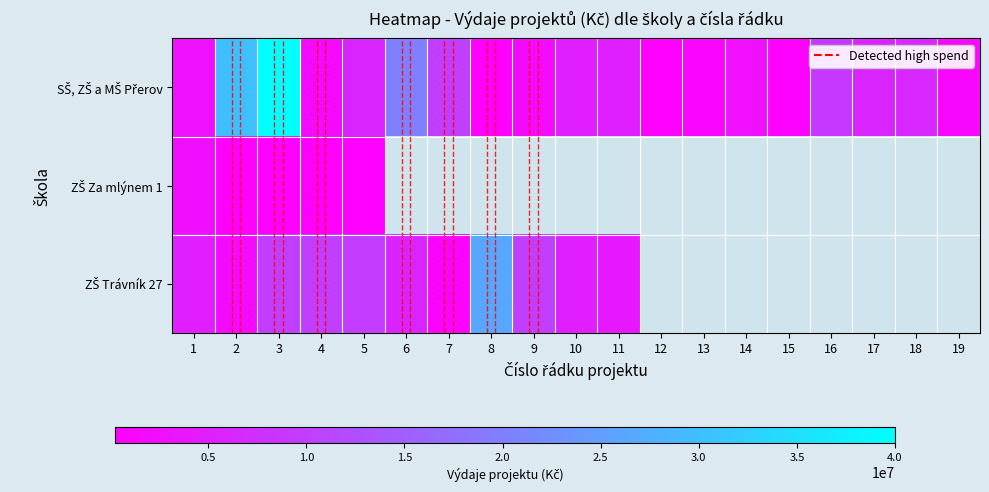

Which label corresponds to the largest value in the chart?

3